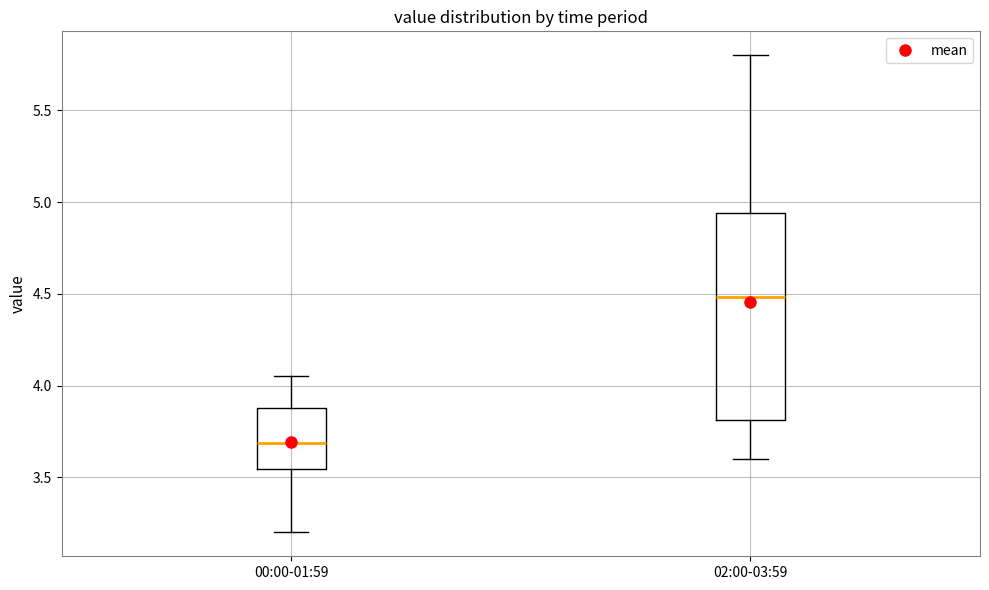

Reading left to right, read every box against the y-axis: the position of its median line, the range the box covers, and the ends of its whiskers. The values are not printed on the chart, so give them approximately, as read against the axis.

00:00-01:59: median 3.70, box 3.55 to 3.90, whiskers 3.20 to 4.05
02:00-03:59: median 4.50, box 3.80 to 4.95, whiskers 3.60 to 5.80